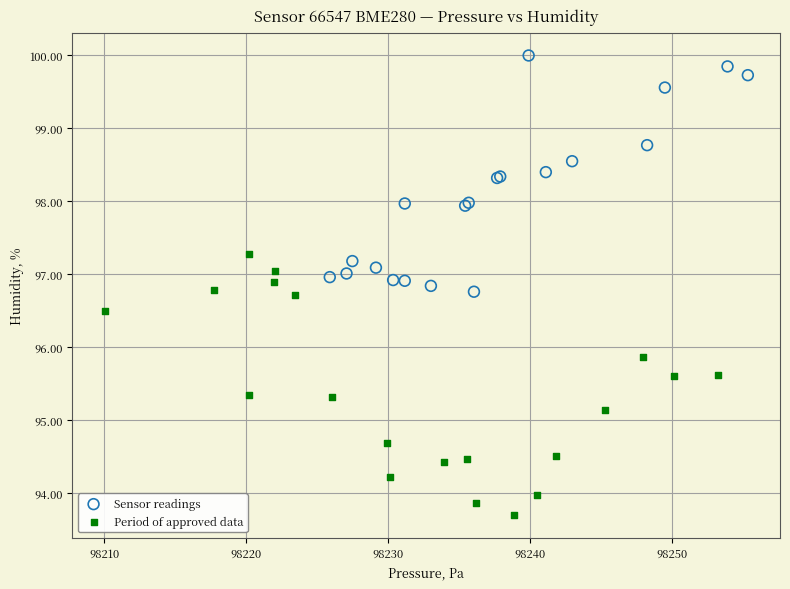

Which series reaches the maximum Y coordinate?

Sensor readings